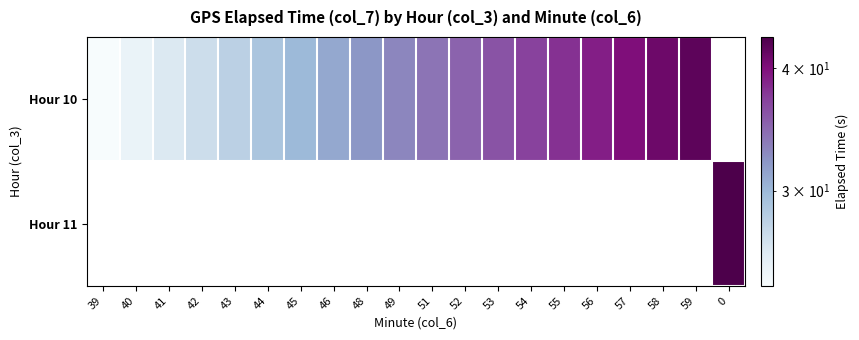

At which label is Hour 10 closest to 33?

49